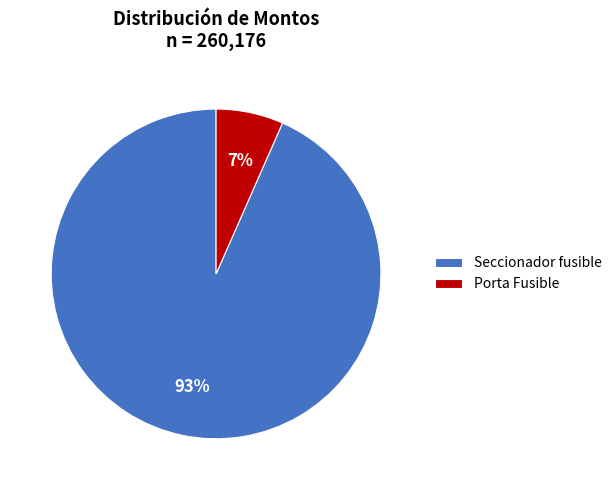

Which category has the biggest portion of the pie?

Seccionador fusible